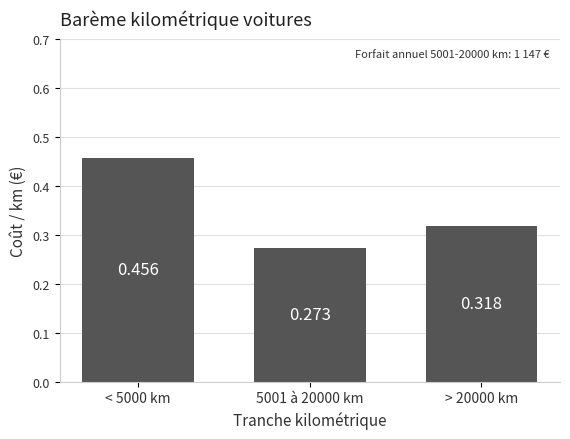

List the labels in order of value, smallest first.

5001 à 20000 km, > 20000 km, < 5000 km